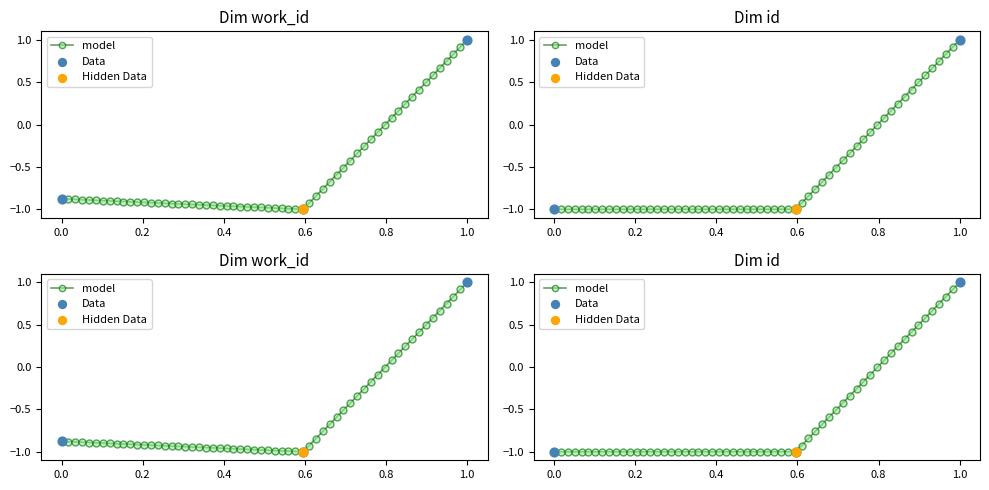

Is the value of work_id at 2014-02-09 greater than the value of id at 2012-04-29?

Yes